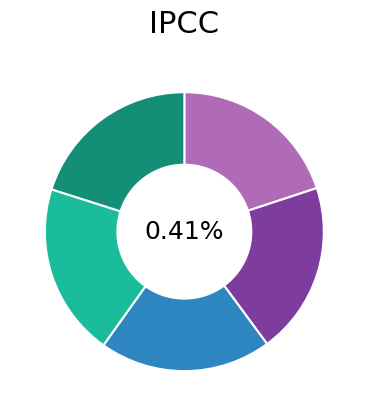

The work_id 6206 (Not until) slice represents 20% of the pie. True or false?

True